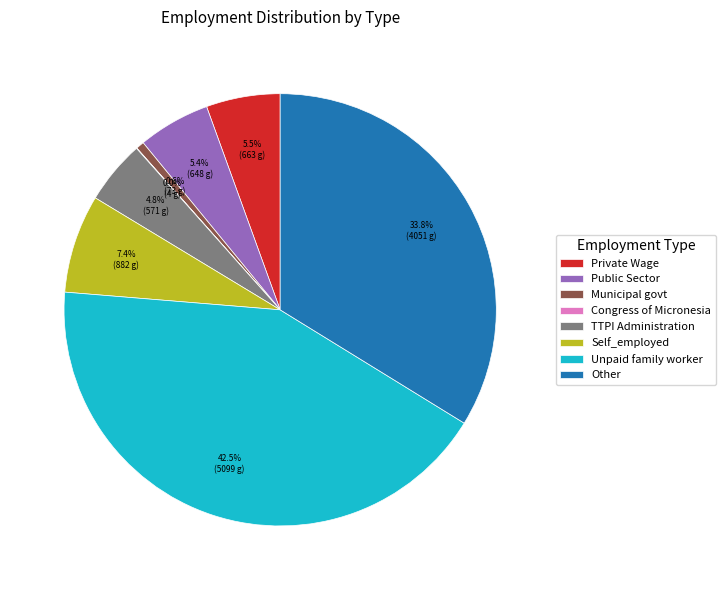

Approximately how many times larger is the value at Public Sector compared to Unpaid family worker?

0.1